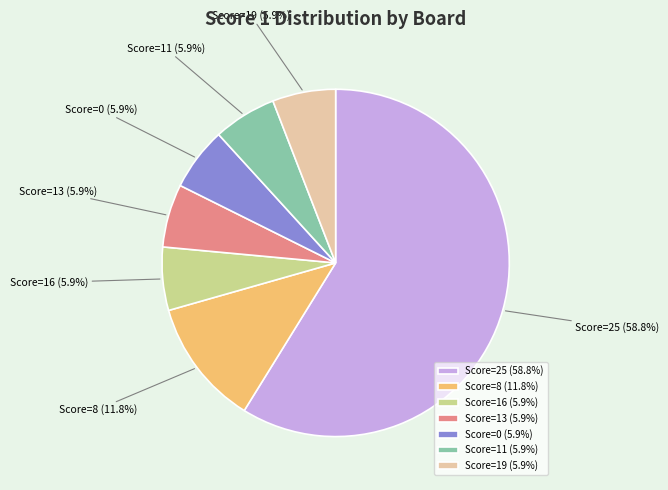

Count the number of slices in the pie.

7